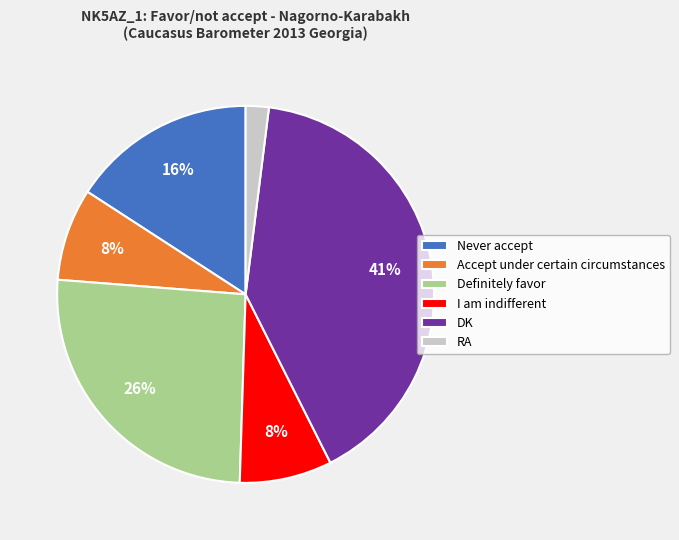

What percentage is the Accept under certain circumstances slice, to the nearest percent?

8%